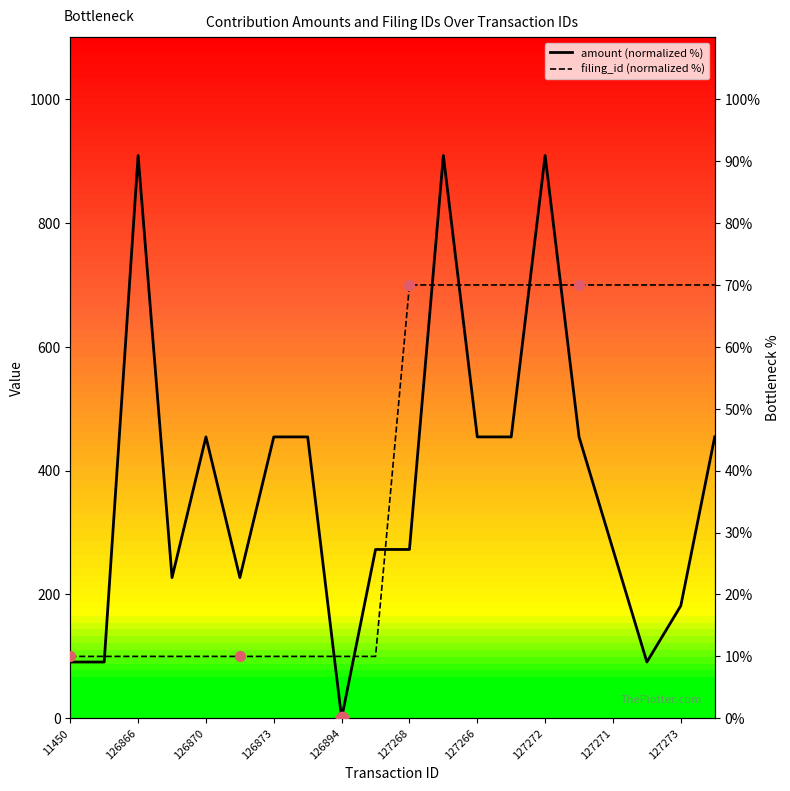

Which series has the largest total across all categories?

filing_id (normalized %)